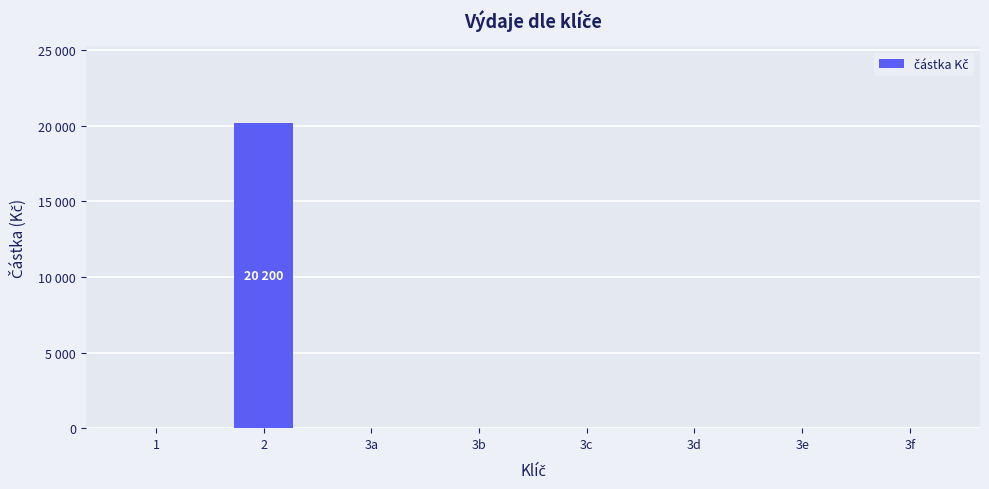

Reading left to right, transcribe all the data shown in this chart.

1=0	2=20200	3a=0	3b=0	3c=0	3d=0	3e=0	3f=0